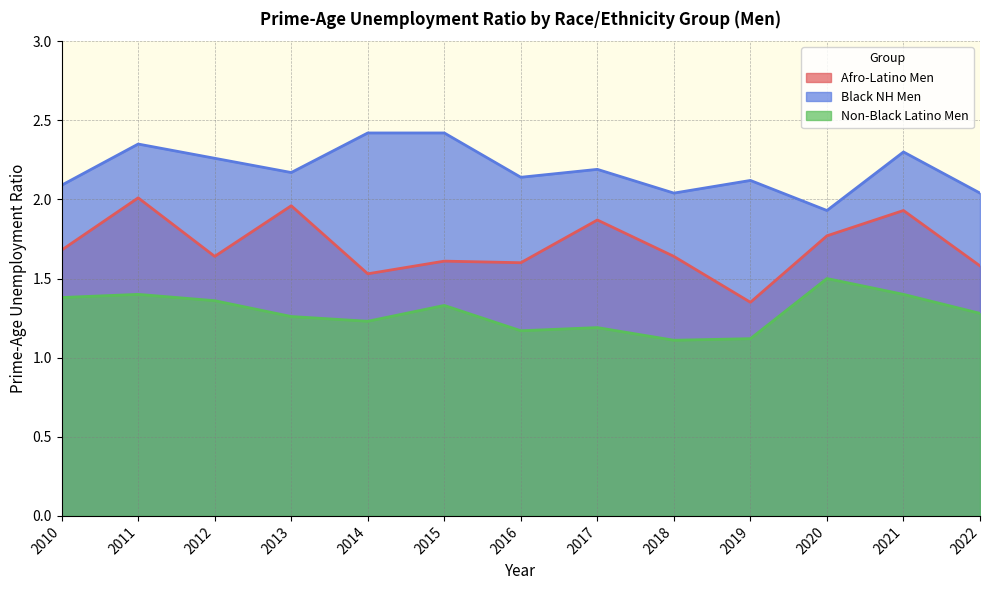

True or false: Afro-Latino Men and Non-Black Latino Men cross at least once.

False